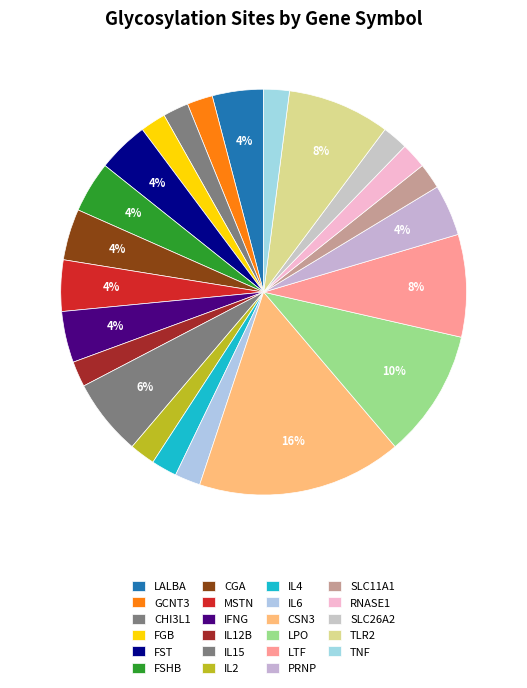

Count the number of slices in the pie.

23